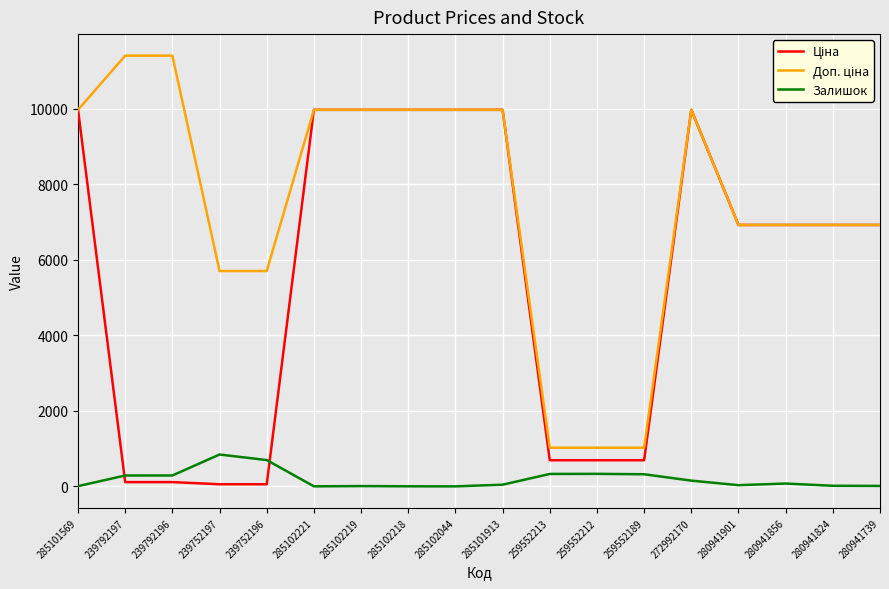

Is it true that Залишок equals 3.0 at 285102218?

True